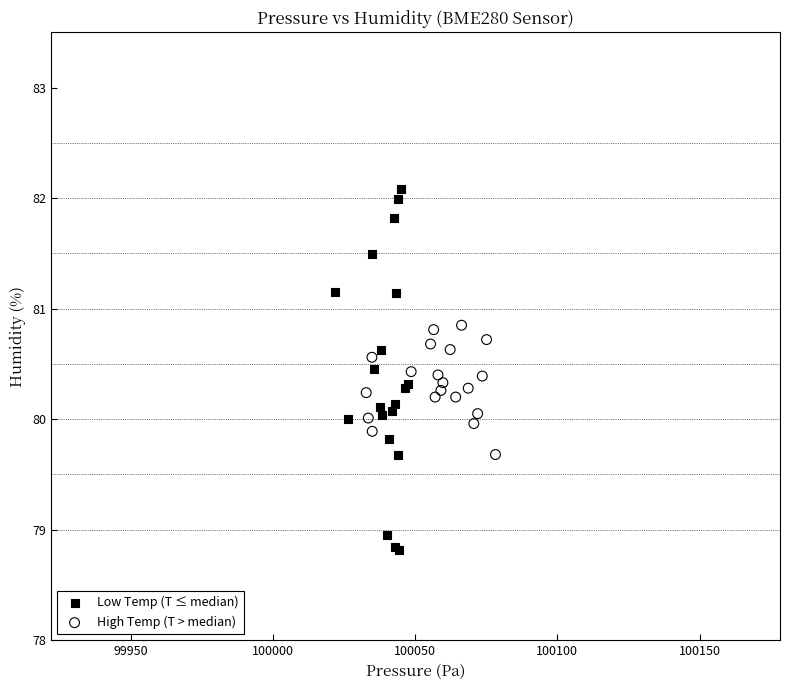

Which series has the widest spread of Y values?

Low Temp (T ≤ median)